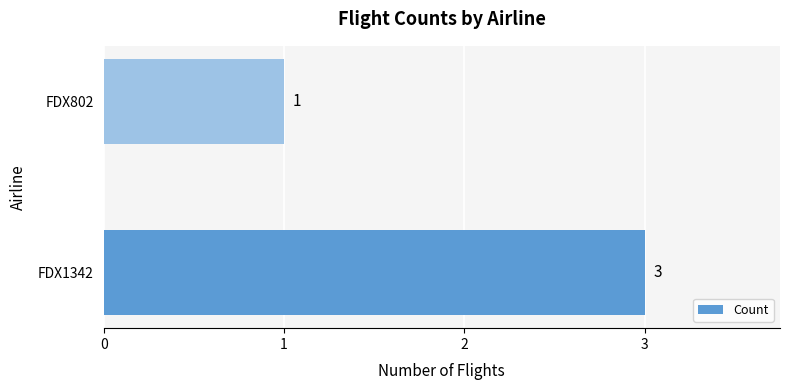

Reading bottom to top, transcribe all the data shown in this chart.

FDX1342=3	FDX802=1